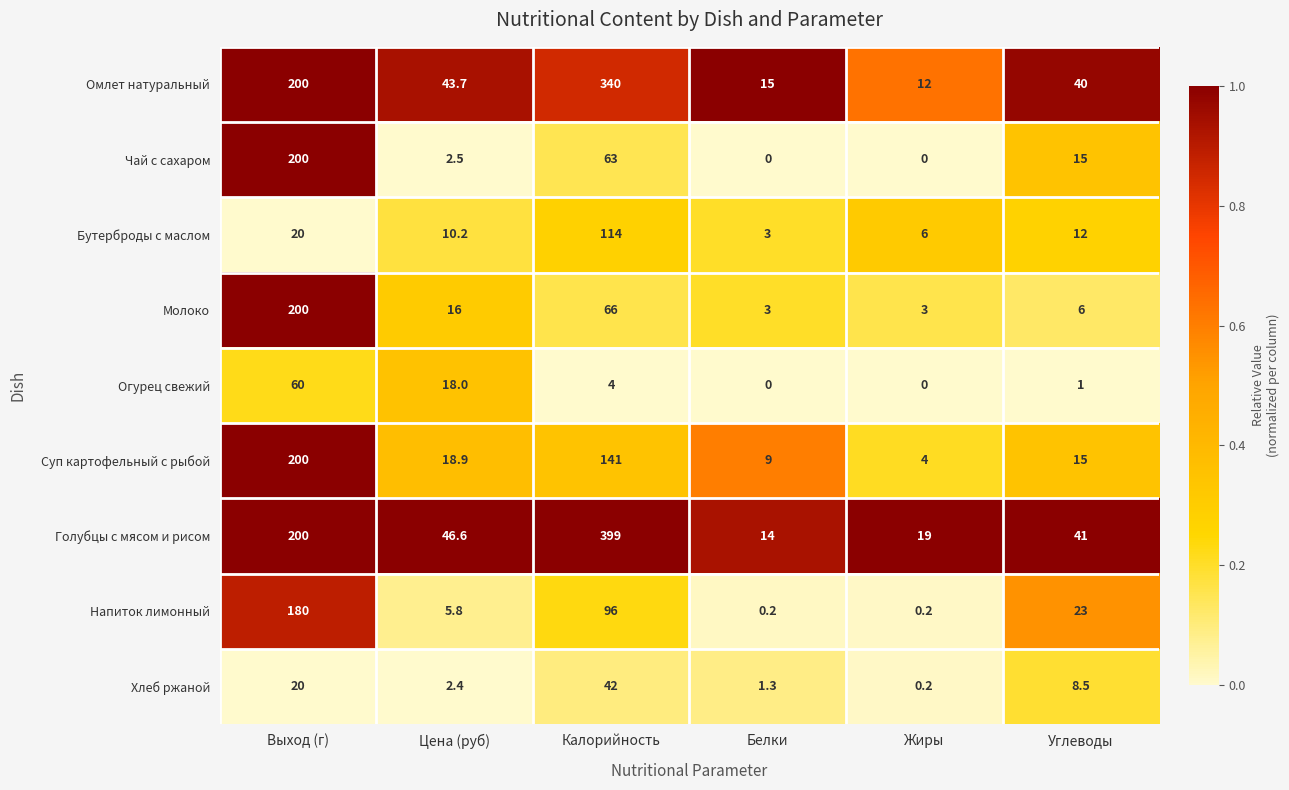

List the labels in order of Бутерброды с маслом value, largest first.

Калорийность, Выход (г), Углеводы, Цена (руб), Жиры, Белки